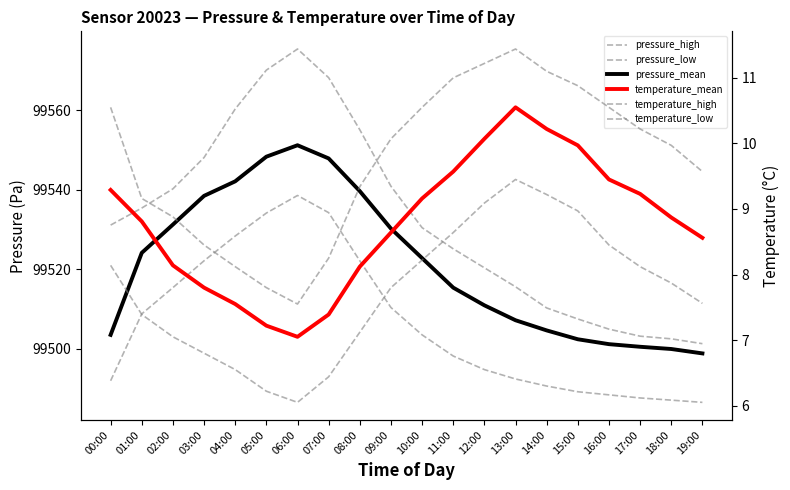

What is the maximum value for temperature_mean?

10.6